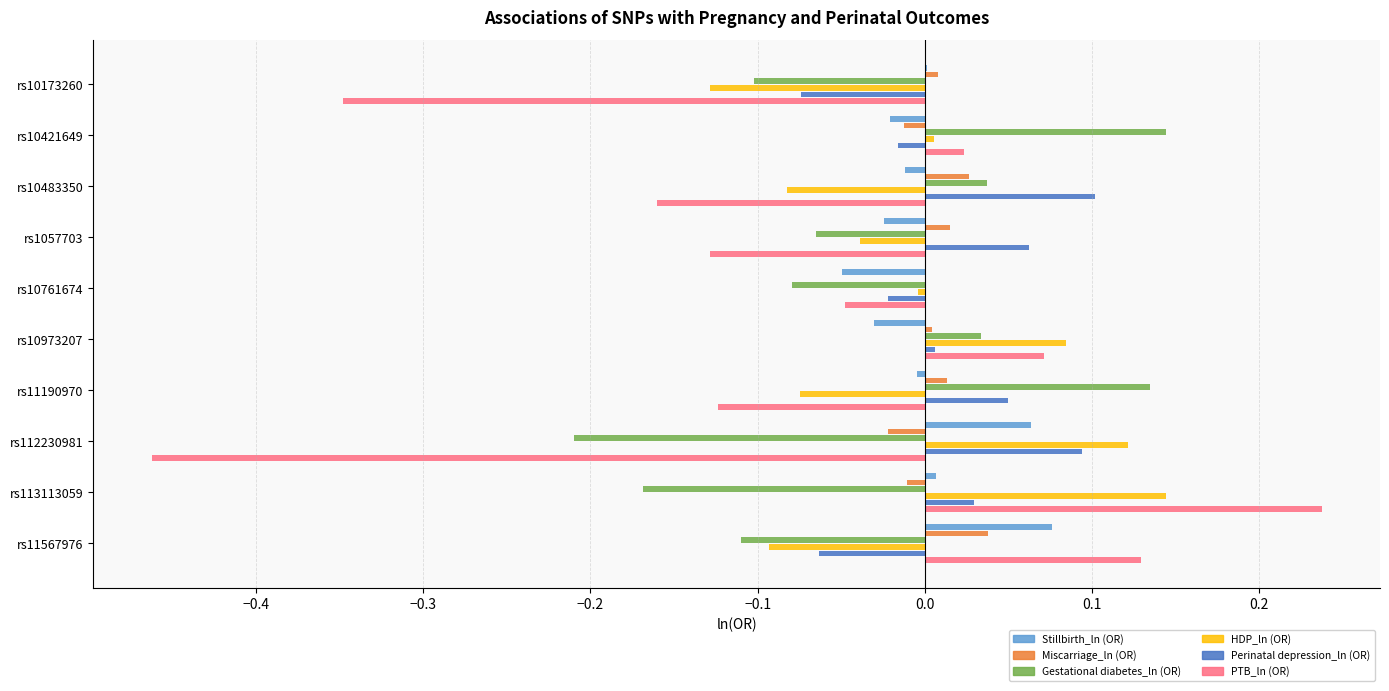

Is it true that Perinatal depression_ln (OR) equals -0.1 at rs11567976?

True